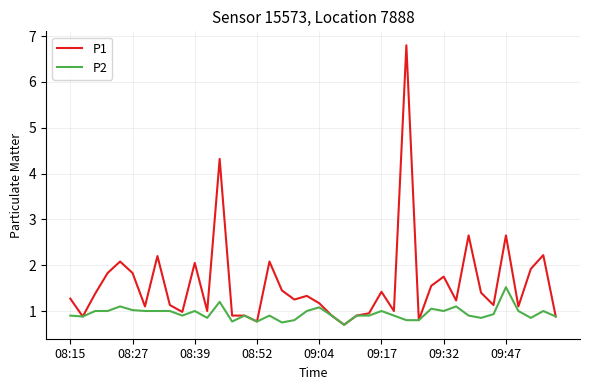

Rank the series by their maximum value, from lowest to highest.

P2, P1